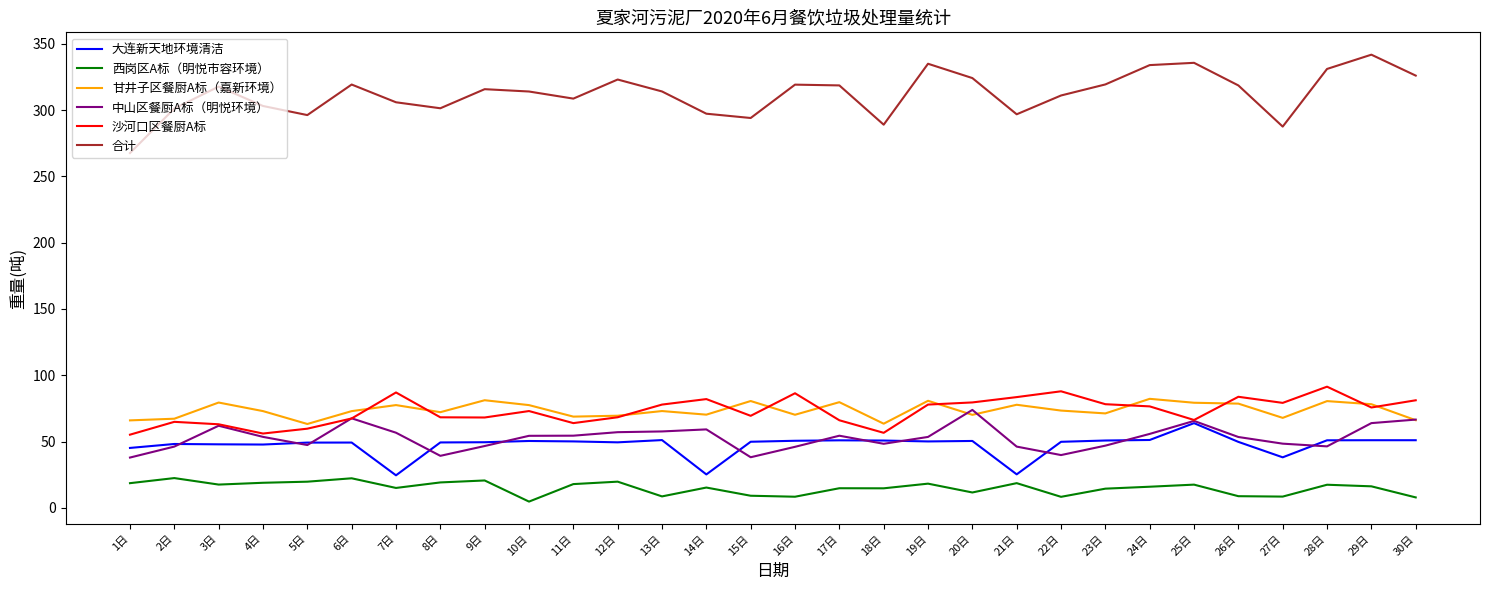

What is the highest value of the 中山区餐厨A标（明悦环境） series?

73.8